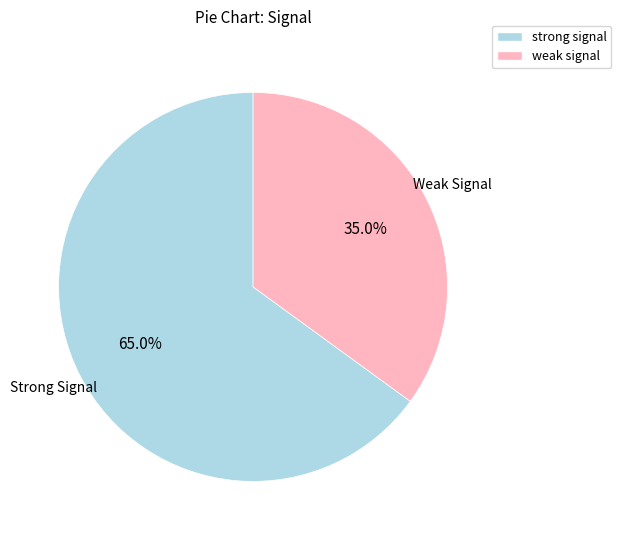

Do weak signal and strong signal together represent more than half of the pie?

Yes